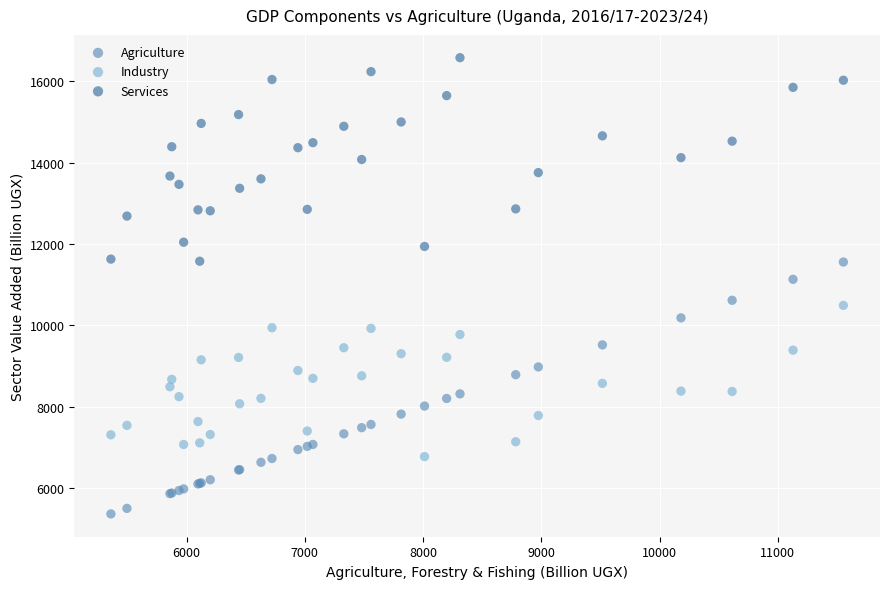

Across all series, what Y value is closest to 10970?

11129.4